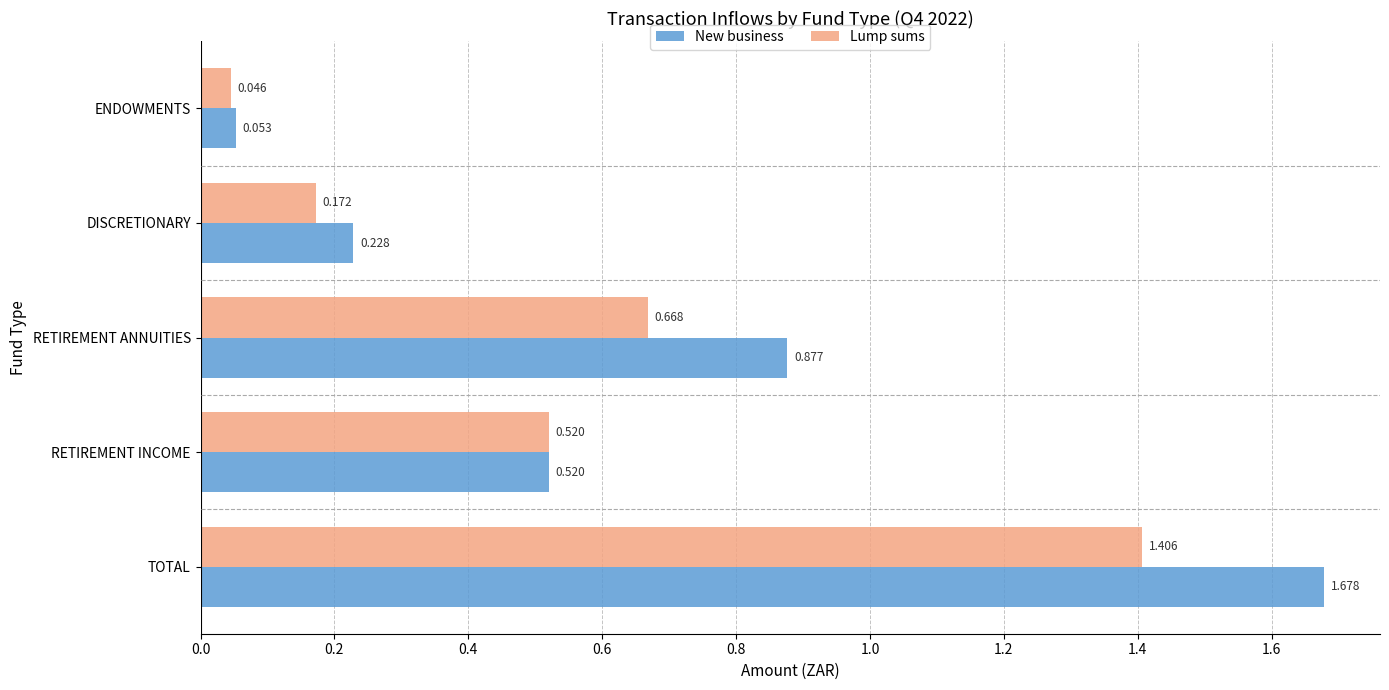

Which series has the largest range (max minus min)?

New business